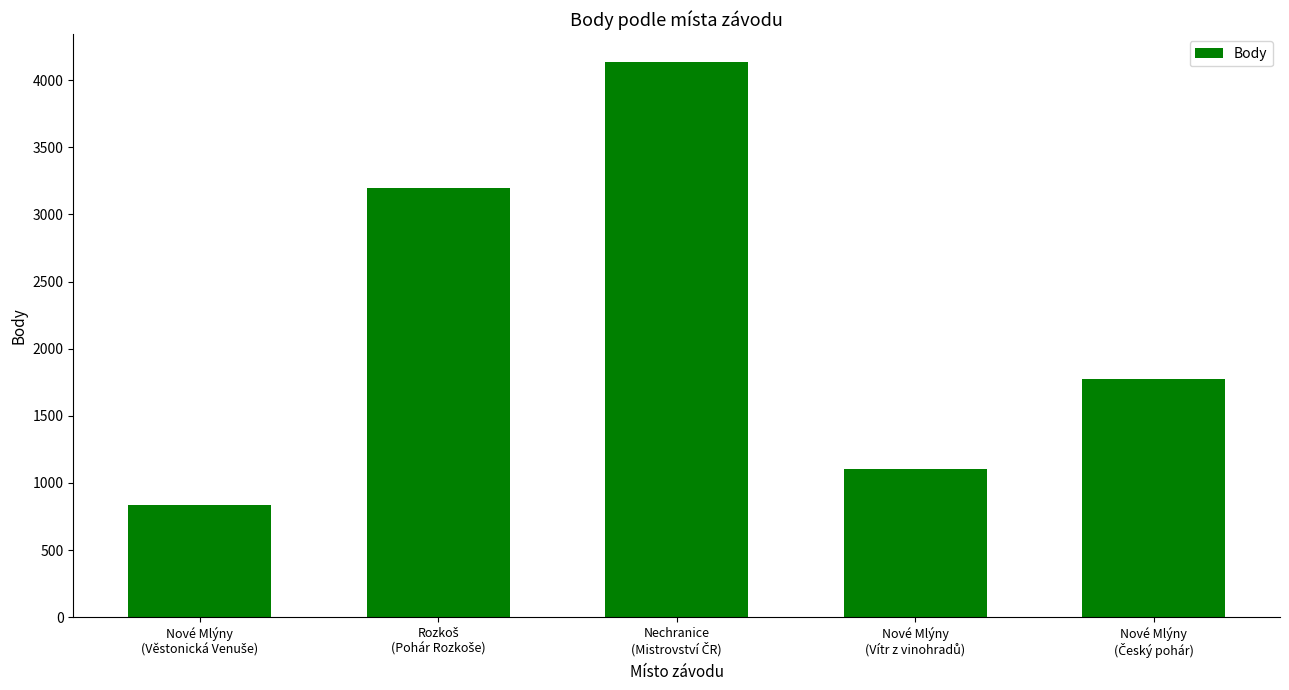

Reading right to left, list all the values displayed in this chart.

1774	1101	4136	3200	837